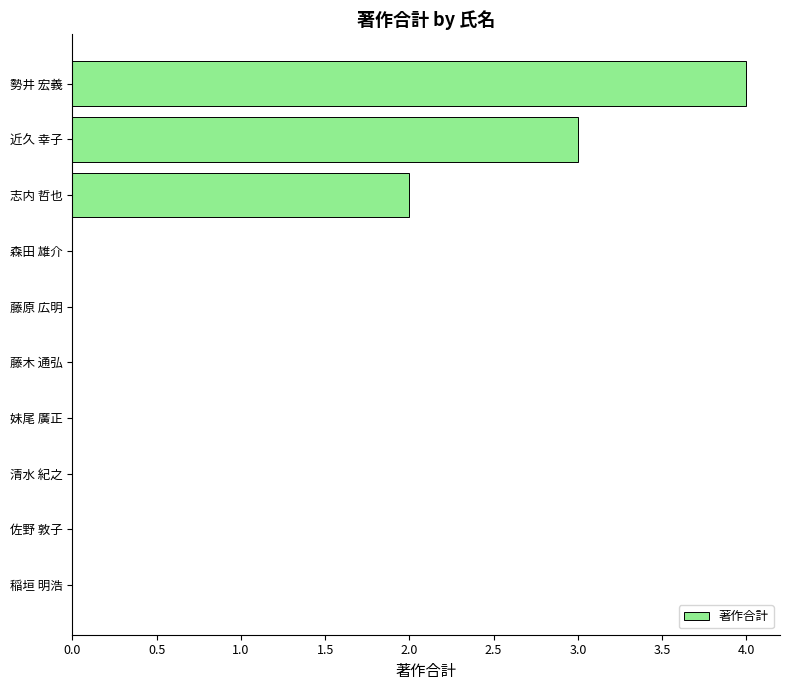

Reading bottom to top, what are all the values shown in this chart?

稲垣 明浩=0	佐野 敦子=0	清水 紀之=0	妹尾 廣正=0	藤木 通弘=0	藤原 広明=0	森田 雄介=0	志内 哲也=2	近久 幸子=3	勢井 宏義=4